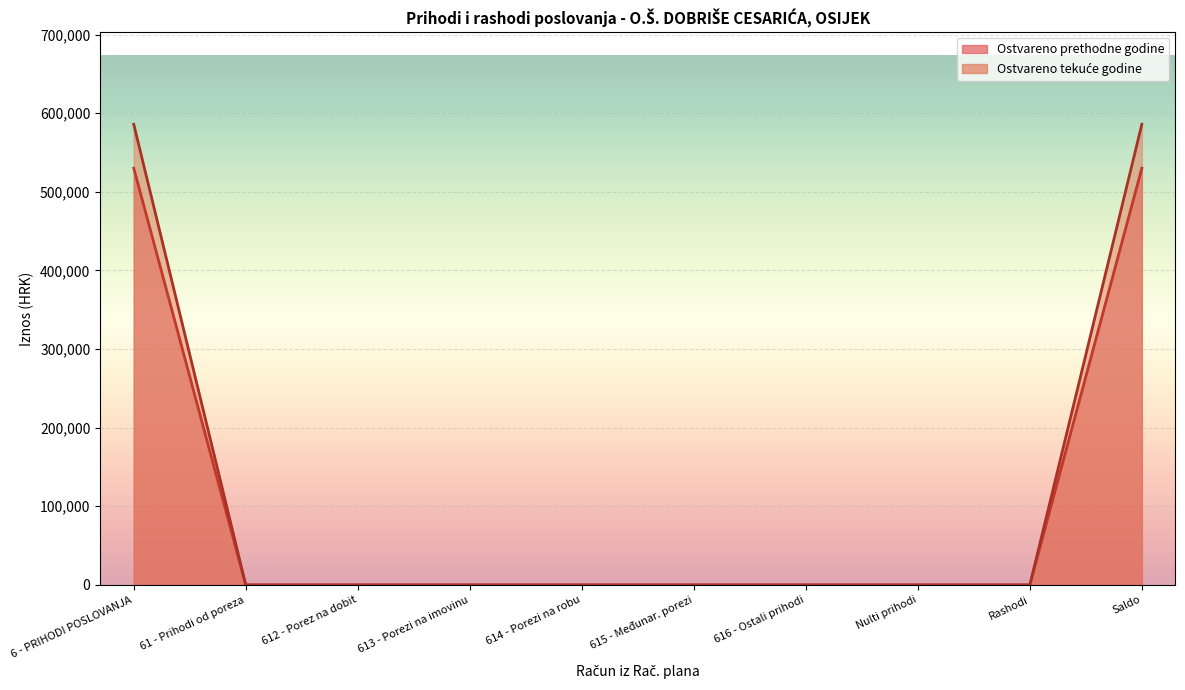

What is the greatest value displayed?

585858.9